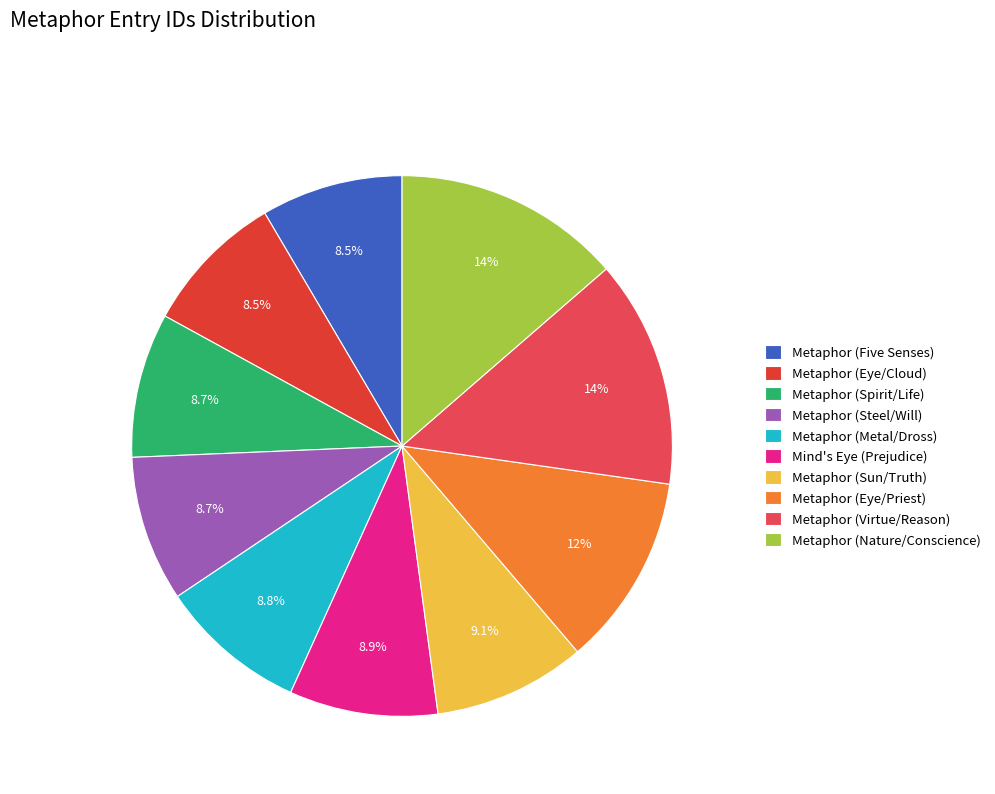

Rank the categories by value from highest to lowest.

Metaphor (Nature/Conscience), Metaphor (Virtue/Reason), Metaphor (Eye/Priest), Metaphor (Sun/Truth), Mind's Eye (Prejudice), Metaphor (Metal/Dross), Metaphor (Steel/Will), Metaphor (Spirit/Life), Metaphor (Eye/Cloud), Metaphor (Five Senses)